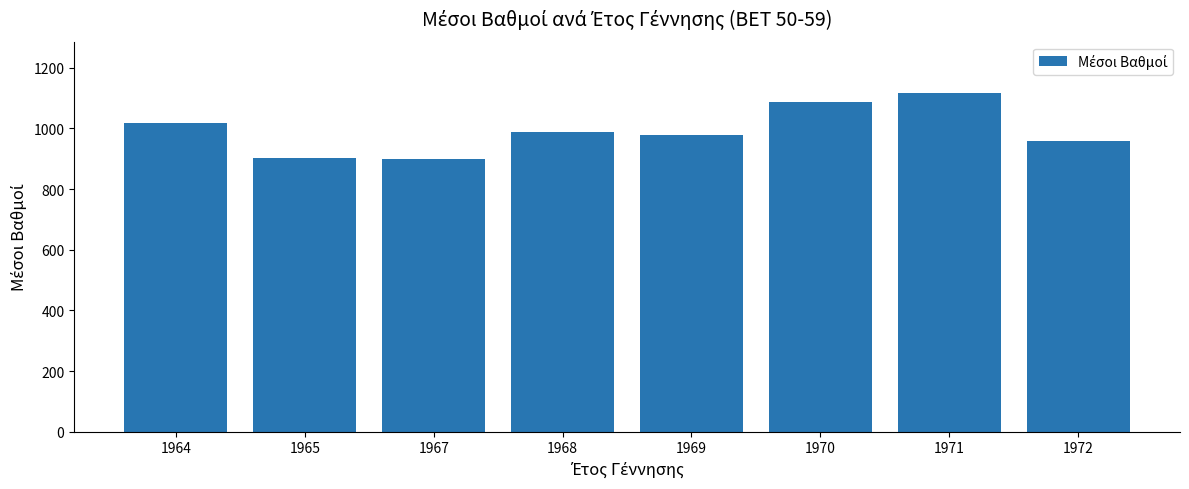

What is the average value?

994.0